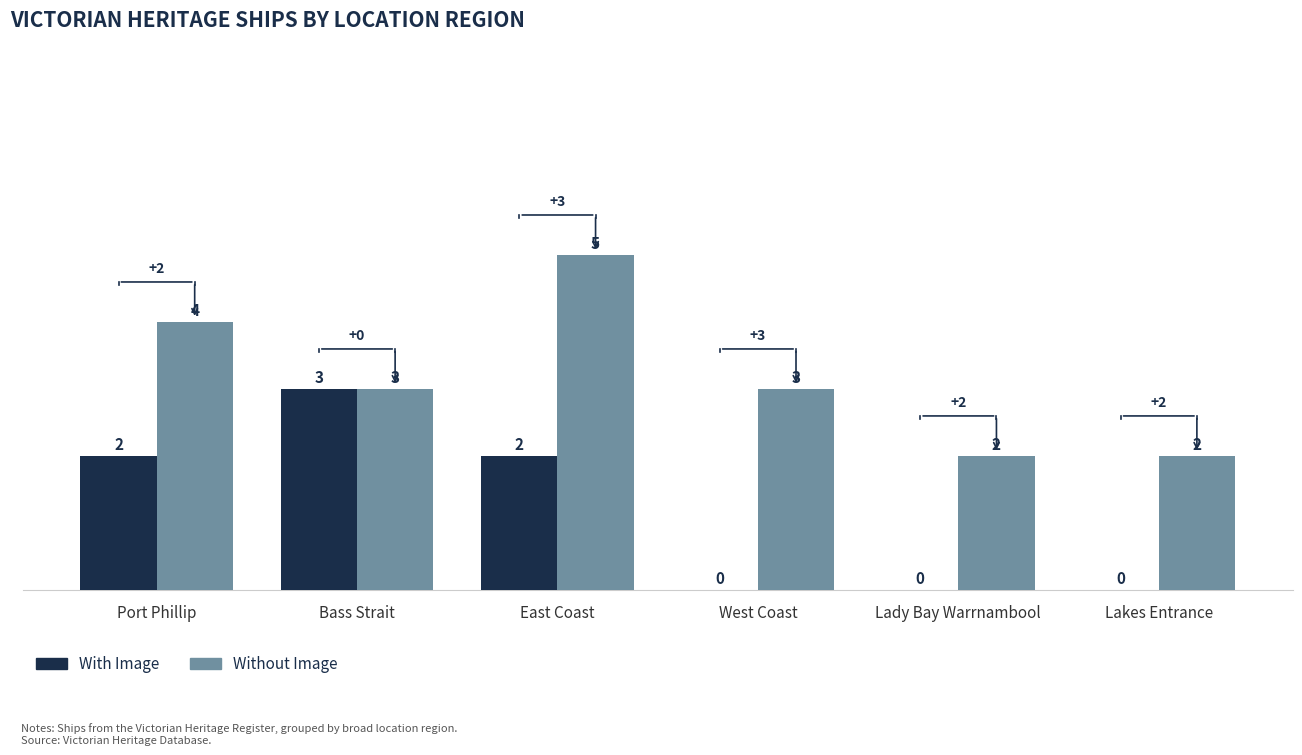

How many data points does each series have?

6